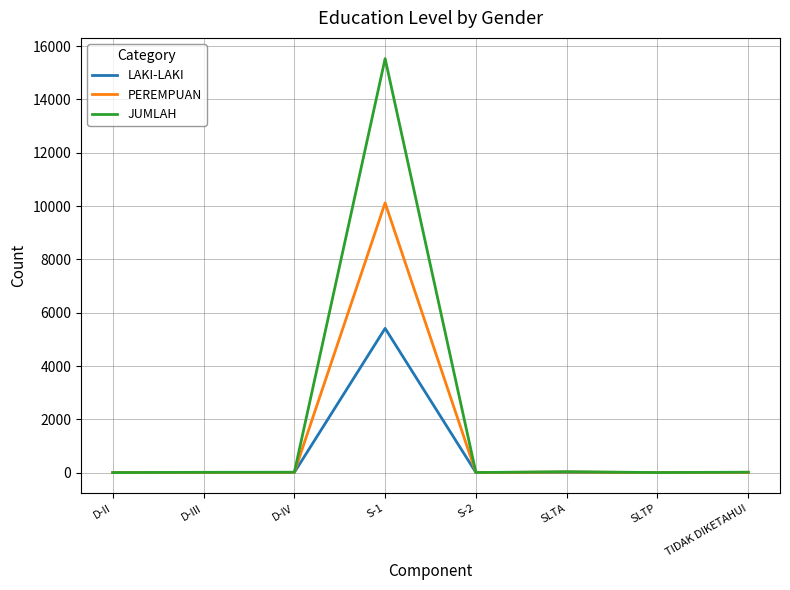

What is the approximate value of LAKI-LAKI at TIDAK DIKETAHUI?

9